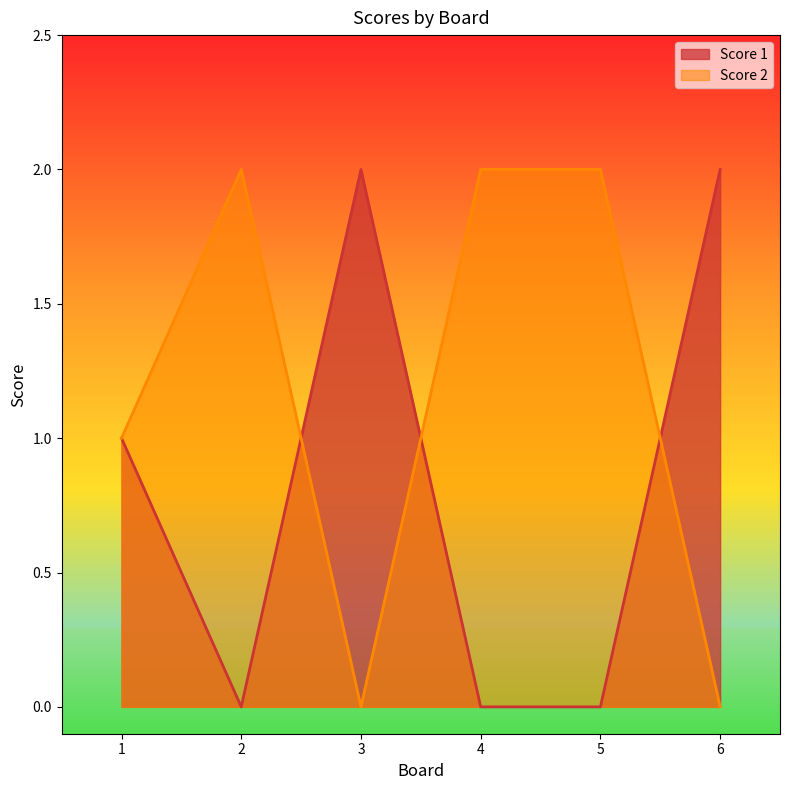

Rank the series by their maximum value, from lowest to highest.

Score 1, Score 2